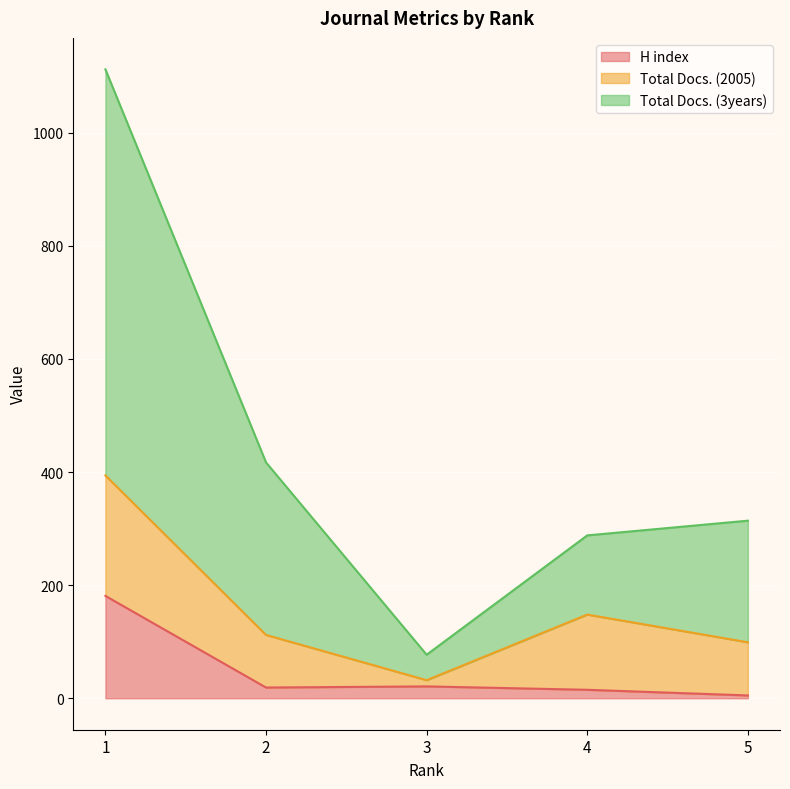

What are all the series names shown in the legend?

H index, Total Docs. (2005), Total Docs. (3years)